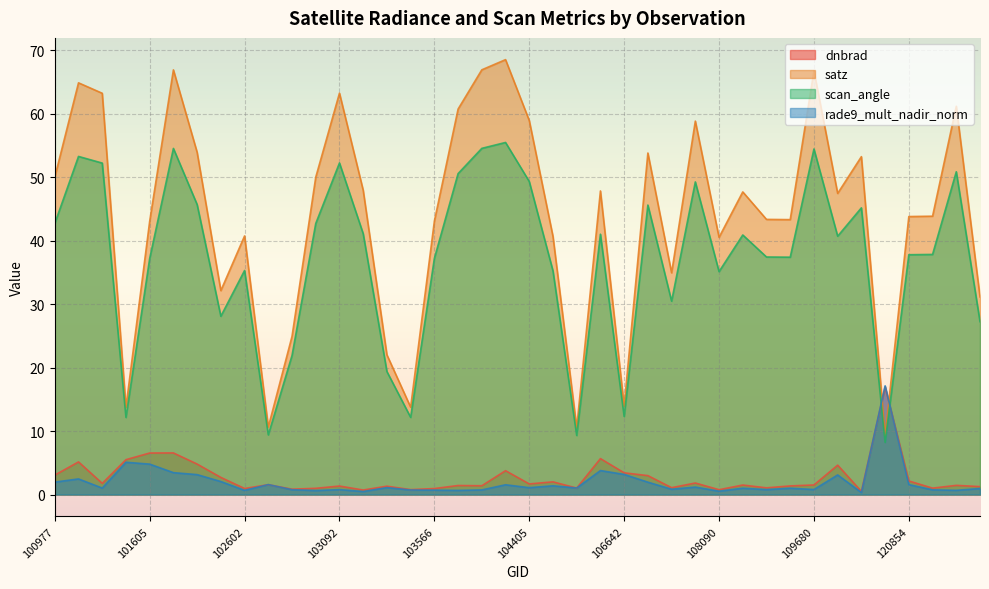

Is it true that dnbrad equals 1.0 at 102964?

True